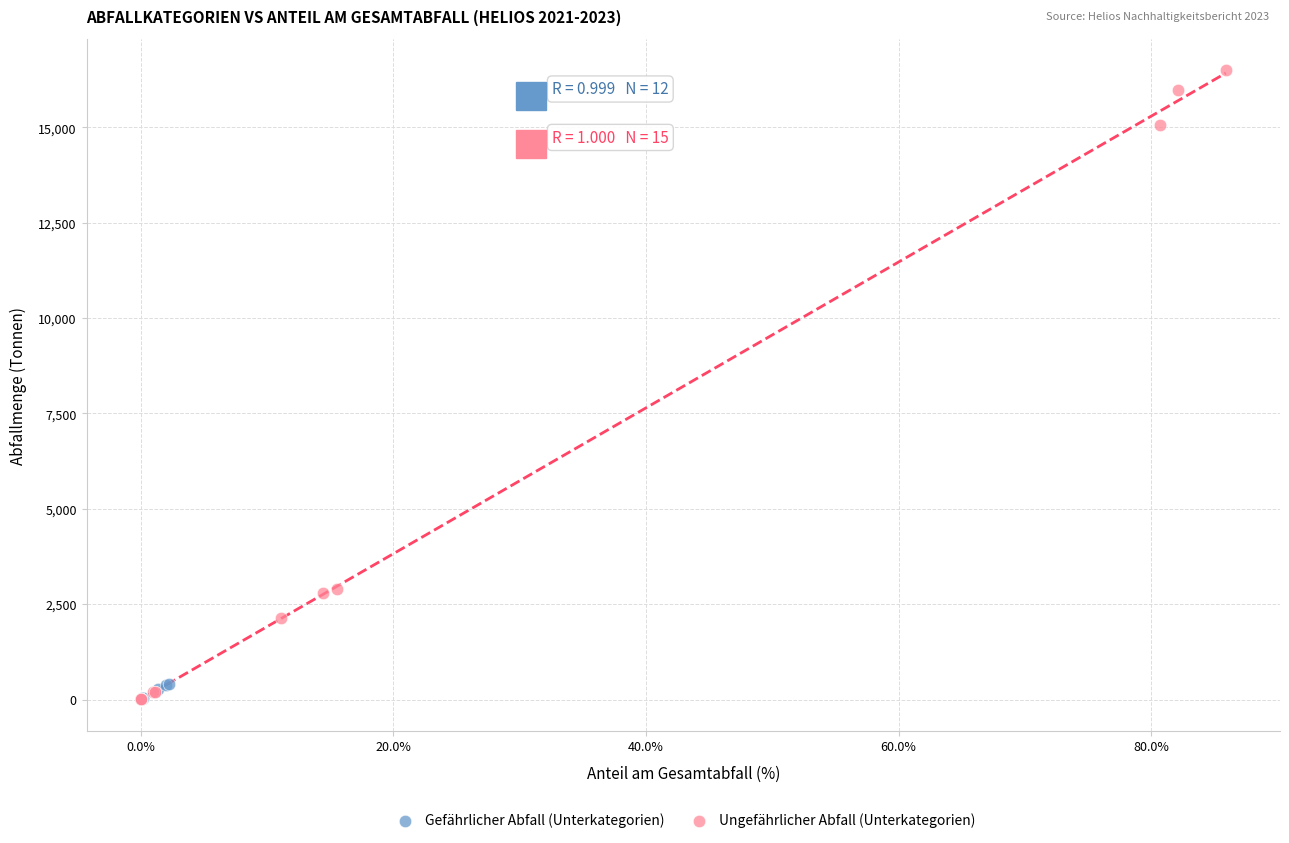

Which series reaches the maximum Y coordinate?

Ungefährlicher Abfall (Unterkategorien)